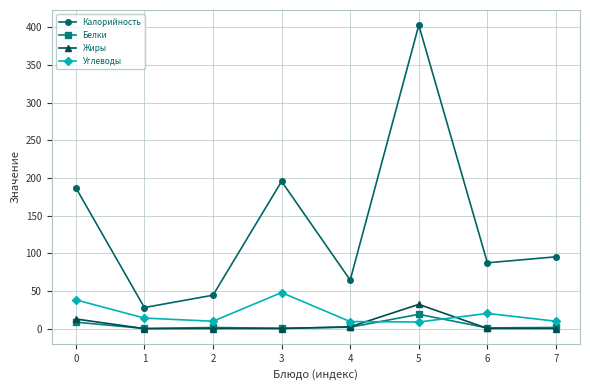

What is the total value across all series at 0?

246.8